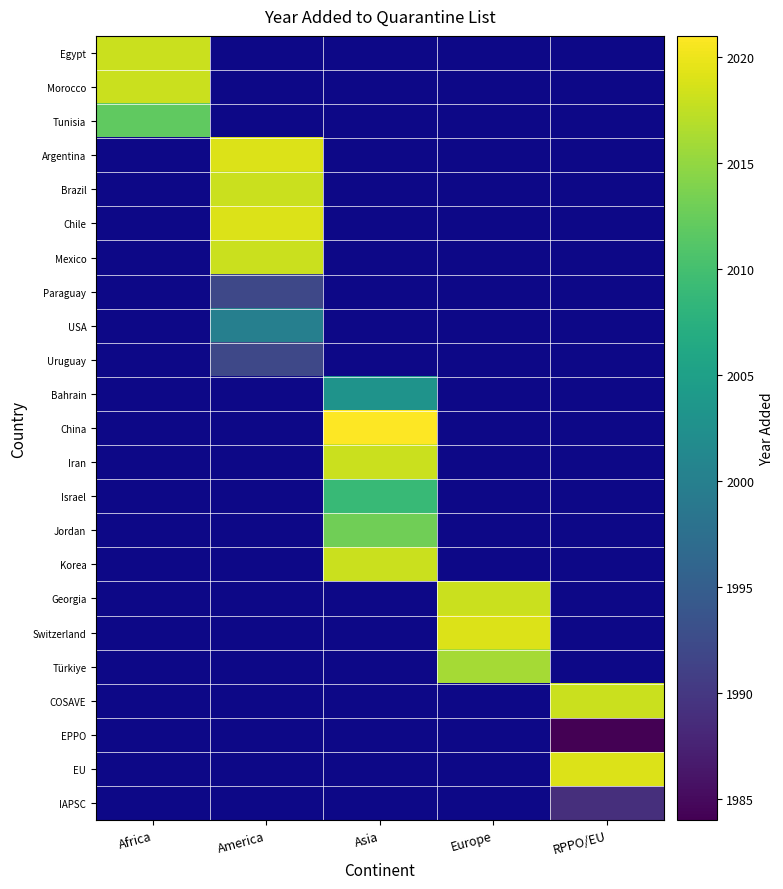

What is the minimum value shown in the chart?

1984.0